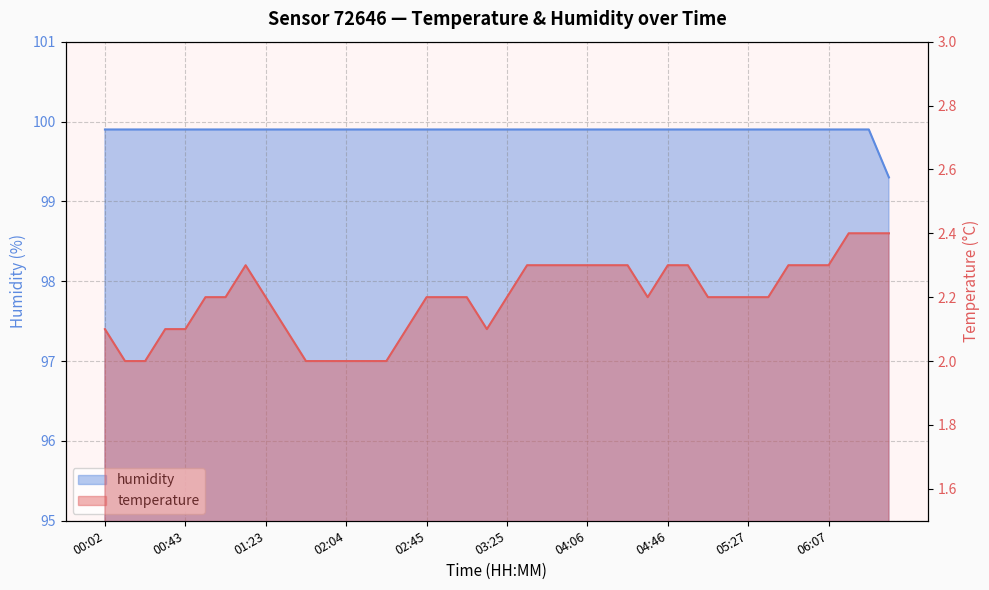

At which category does temperature reach its first local peak?

01:13